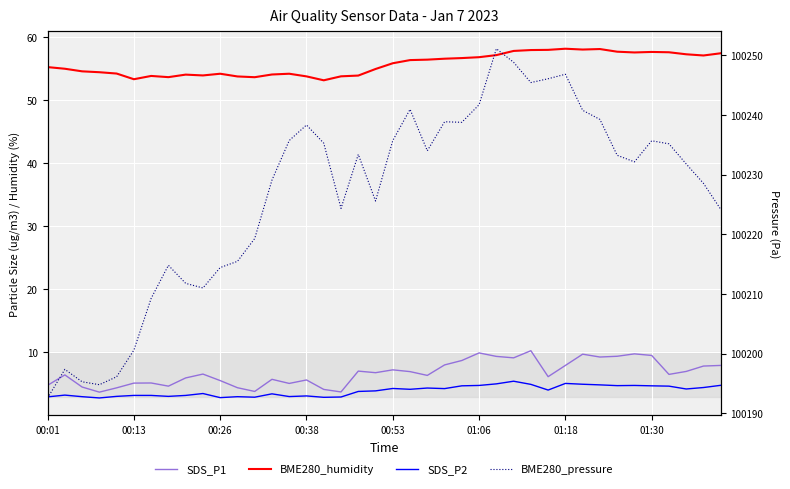

What value does the BME280_humidity series have at 00:38?

54.4